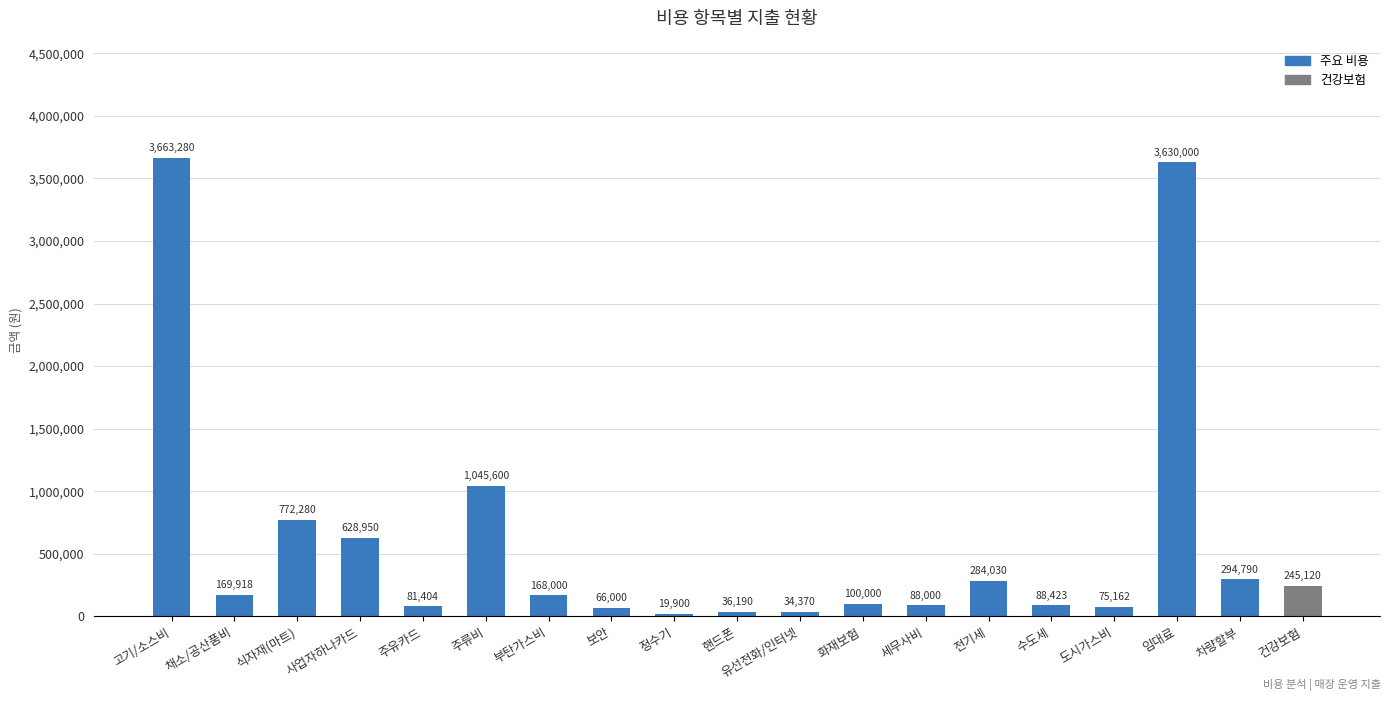

What is the difference between the values at 보안 and 도시가스비?

9162